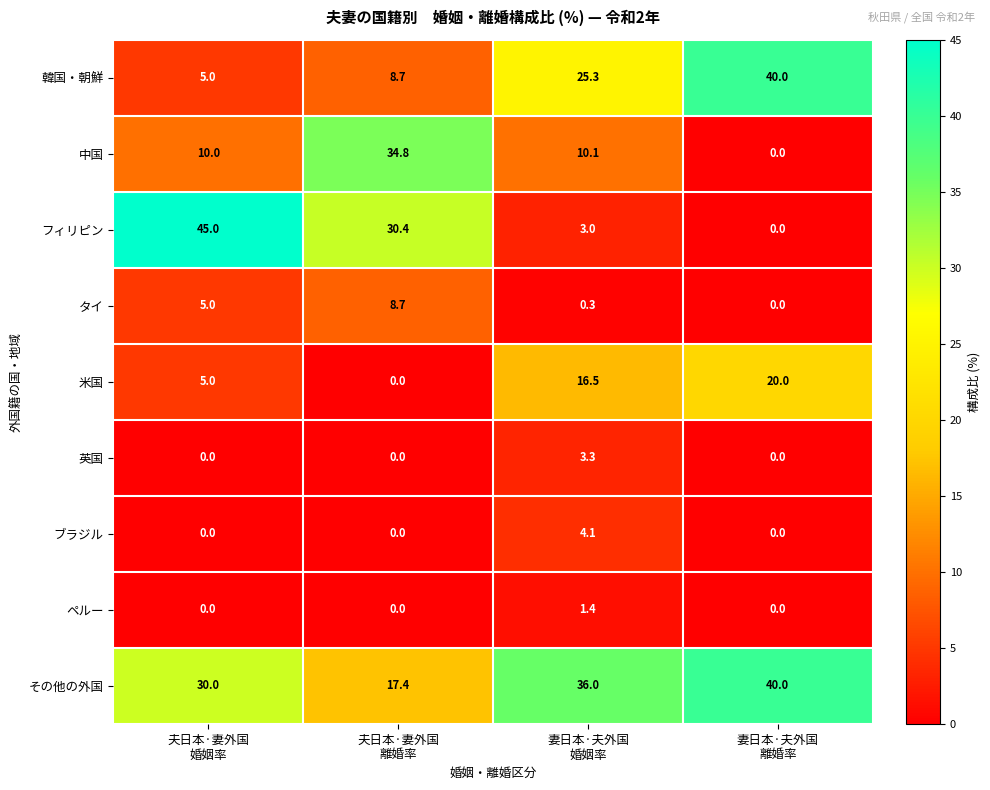

What is the difference between the maximum and second lowest values in the ペルー series?

1.4